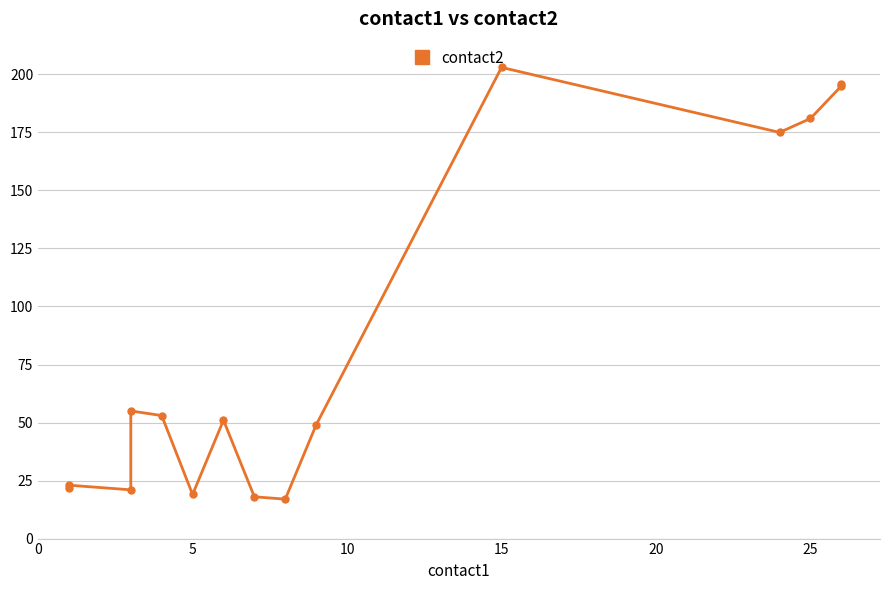

How many lines are shown in the chart?

1